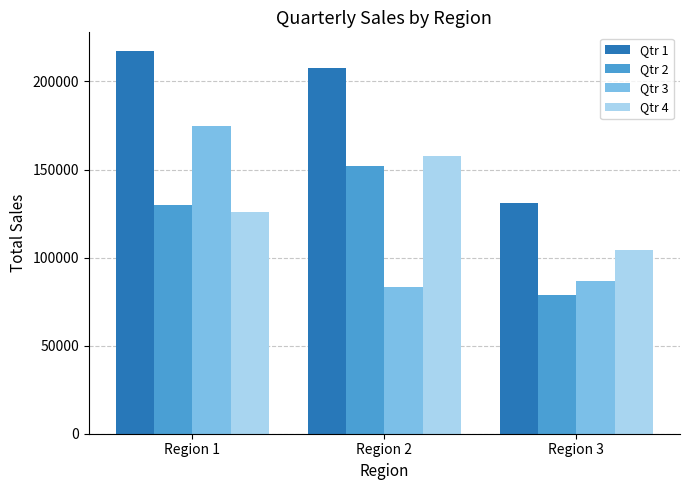

Which series has the largest total across all categories?

Qtr 1